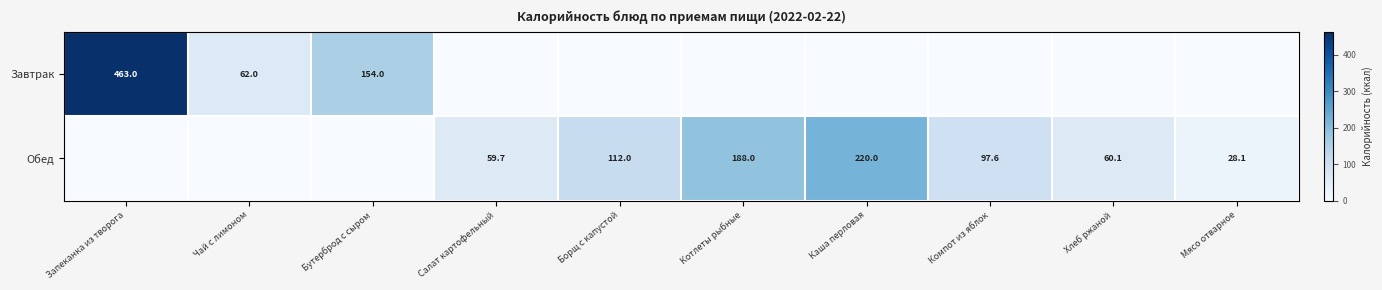

How many data points does each series have?

10